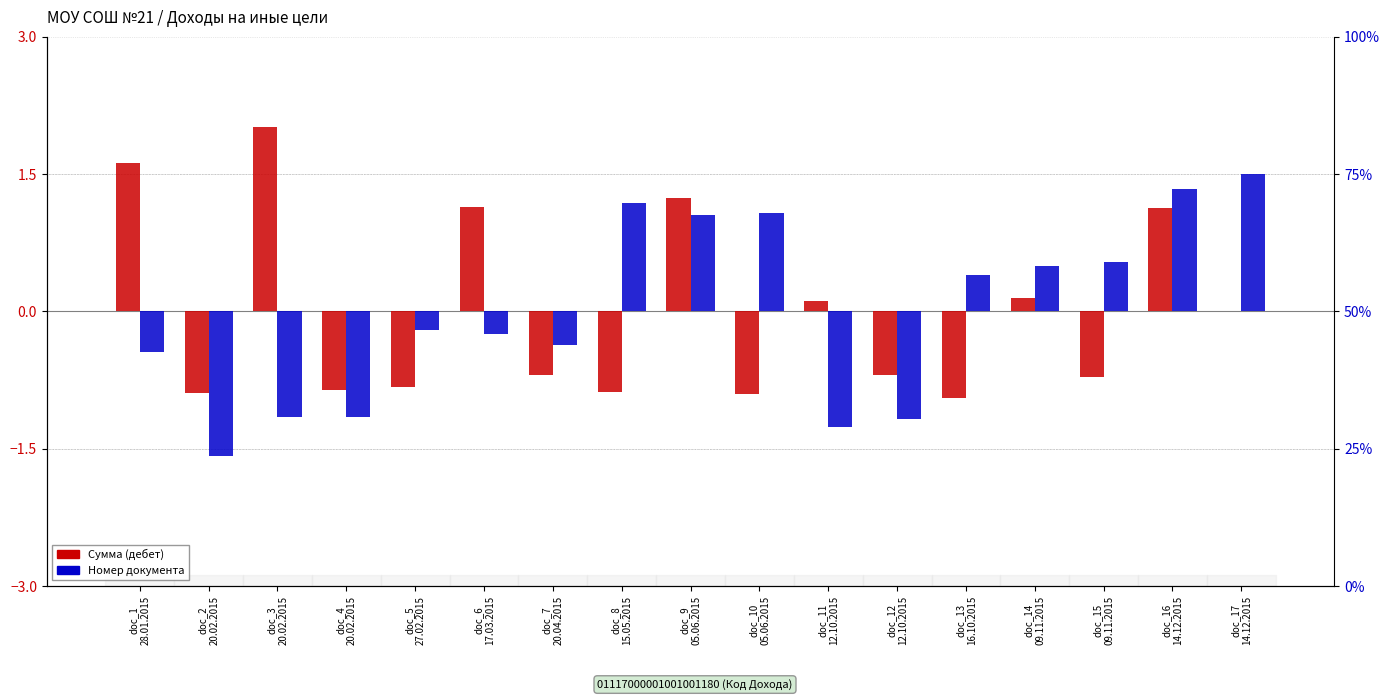

Which series has the largest total across all categories?

Сумма (дебет)